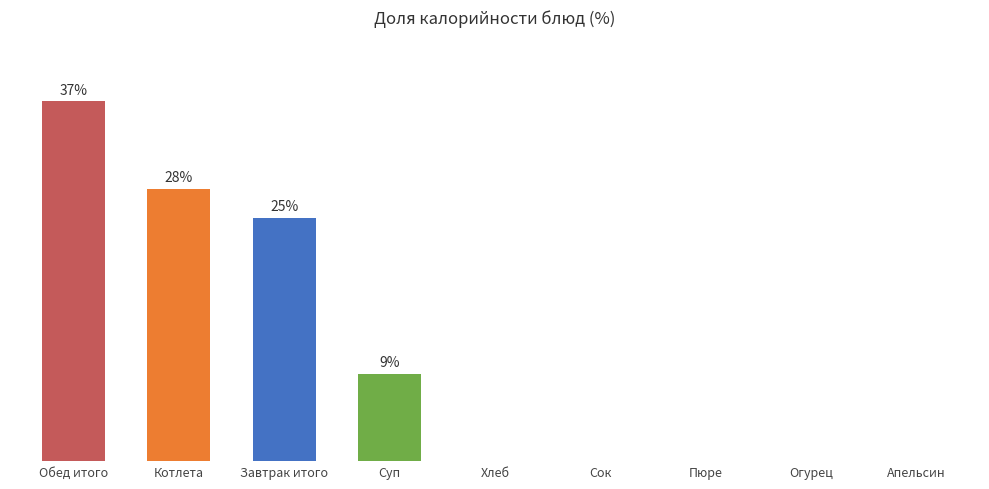

The chart shows a value of 0 at Апельсин. True or false?

True